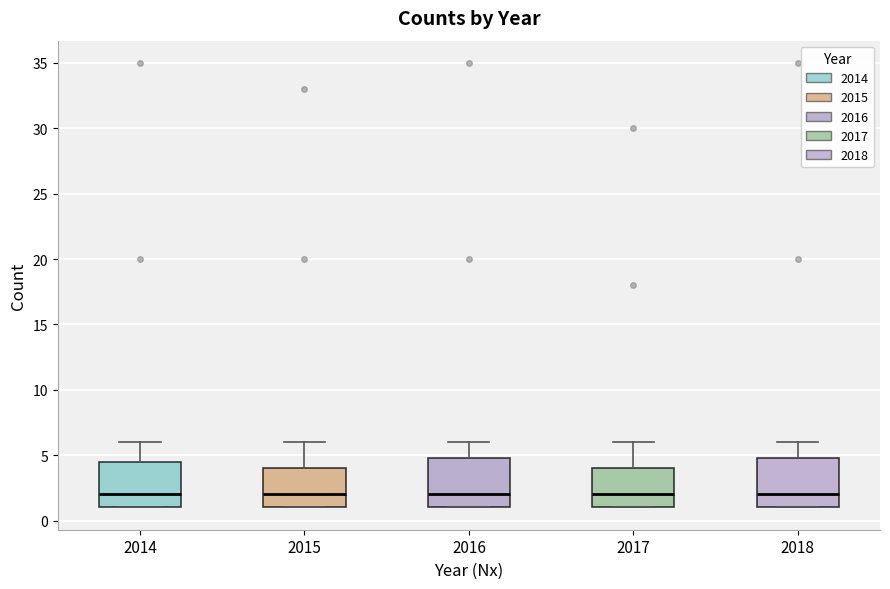

Reading left to right, read every box against the y-axis: the position of its median line, the range the box covers, and the ends of its whiskers. The values are not printed on the chart, so give them approximately, as read against the axis.

2014: median 2.0, box 1.0 to 4.5, whiskers 1.0 to 6.0
2015: median 2.0, box 1.0 to 4.0, whiskers 1.0 to 6.0
2016: median 2.0, box 1.0 to 5.0, whiskers 1.0 to 6.0
2017: median 2.0, box 1.0 to 4.0, whiskers 1.0 to 6.0
2018: median 2.0, box 1.0 to 5.0, whiskers 1.0 to 6.0